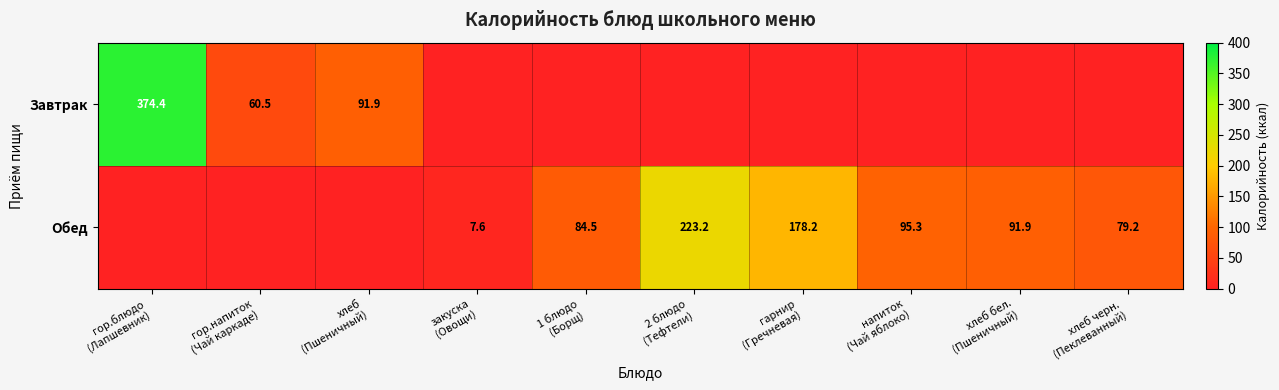

Which series has the widest spread of values?

Завтрак